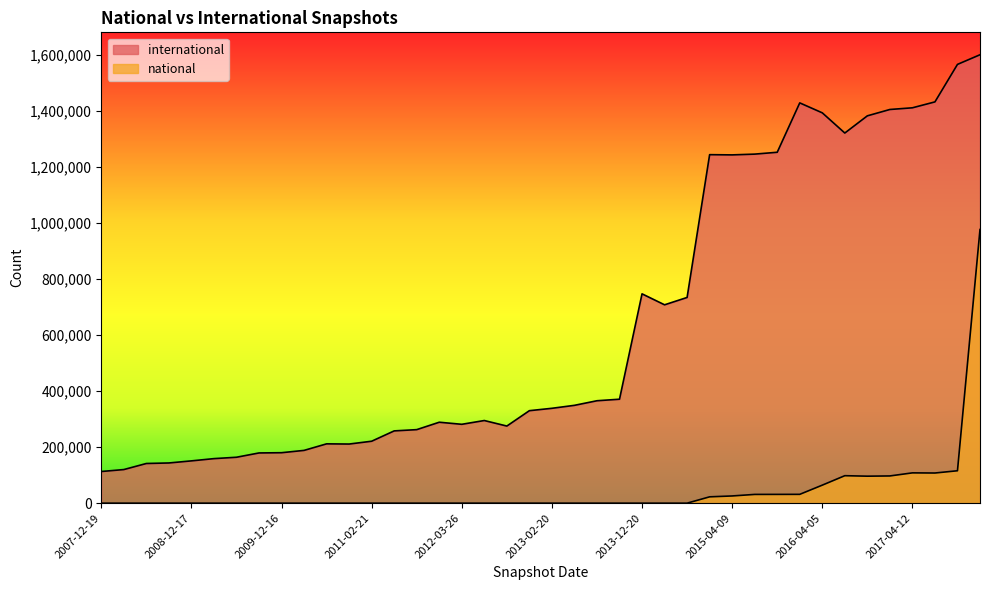

Does the chart display data point markers on the line(s)?

No